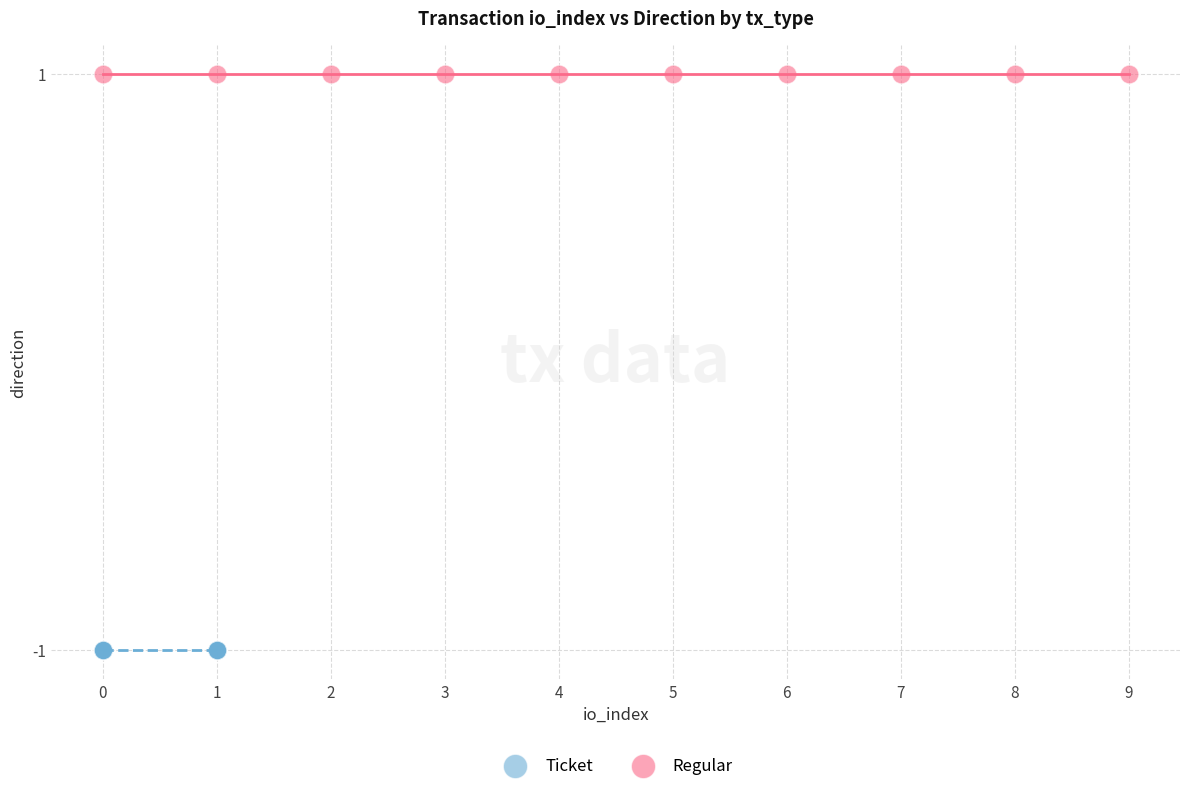

Which series reaches the maximum Y coordinate?

Regular